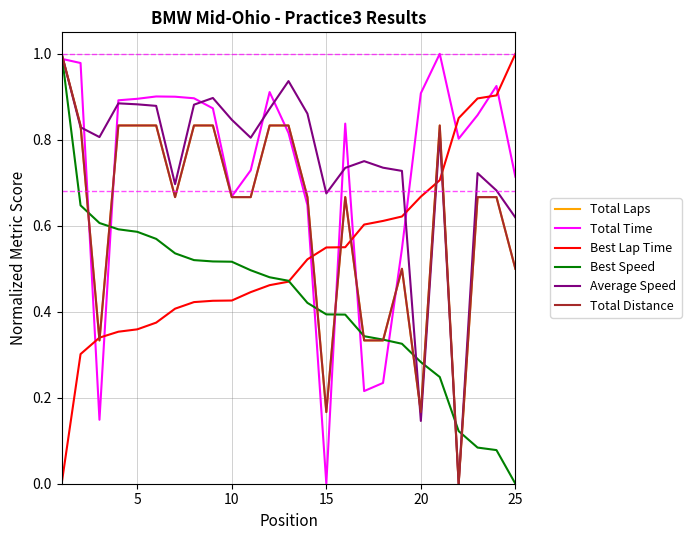

True or false: Best Speed has more than 1 points higher than both neighbors.

False